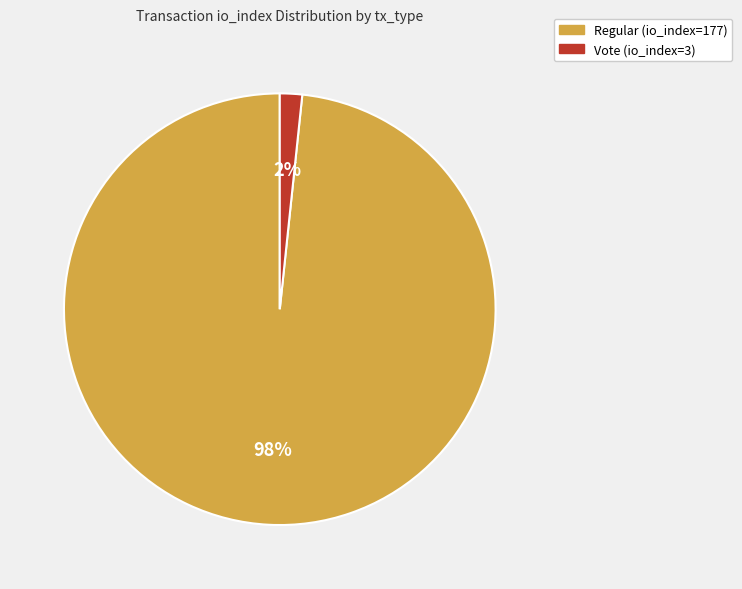

To the nearest percent, what is the combined percentage of Vote (io_index=3) and Regular (io_index=177)?

100%